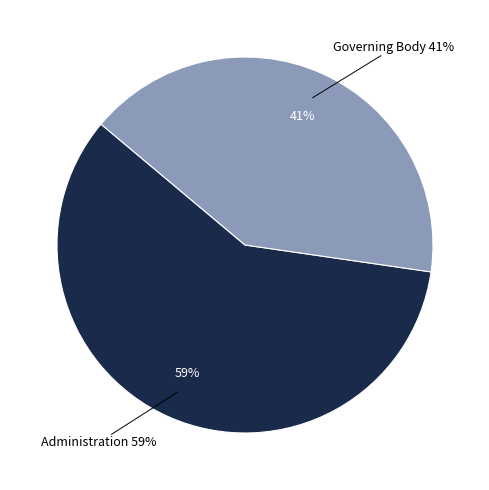

How many slices are in this pie chart?

2